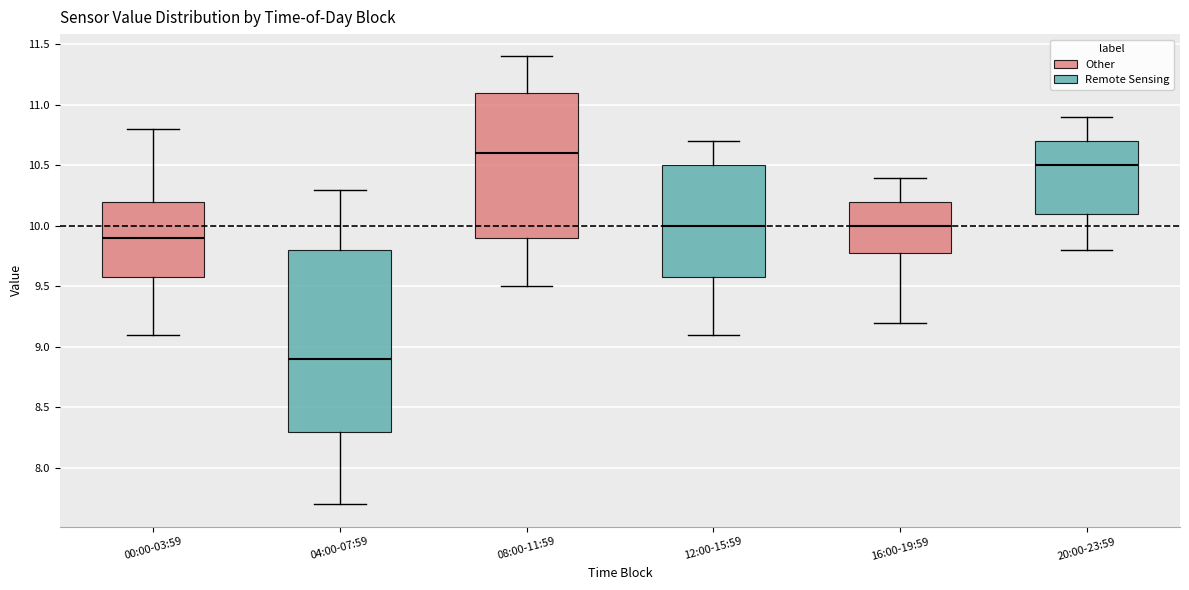

Reading left to right, read every box against the y-axis: the position of its median line, the range the box covers, and the ends of its whiskers. The values are not printed on the chart, so give them approximately, as read against the axis.

00:00-03:59: median 9.9, box 9.6 to 10.2, whiskers 9.1 to 10.8
04:00-07:59: median 8.9, box 8.3 to 9.8, whiskers 7.7 to 10.3
08:00-11:59: median 10.6, box 9.9 to 11.1, whiskers 9.5 to 11.4
12:00-15:59: median 10.0, box 9.6 to 10.5, whiskers 9.1 to 10.7
16:00-19:59: median 10.0, box 9.8 to 10.2, whiskers 9.2 to 10.4
20:00-23:59: median 10.5, box 10.1 to 10.7, whiskers 9.8 to 10.9